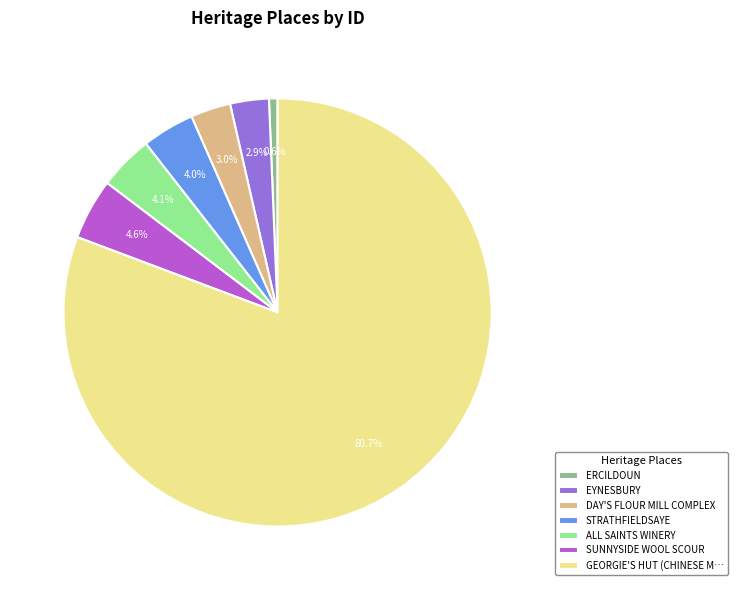

Does any single category account for the majority?

Yes